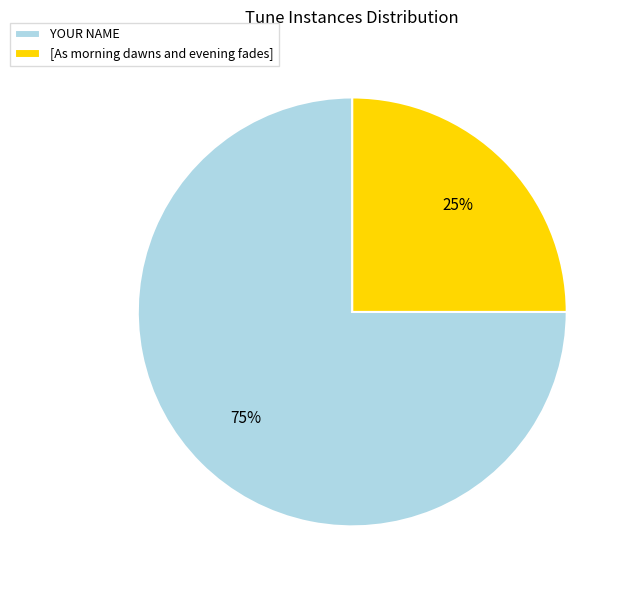

How many slices are in this pie chart?

2